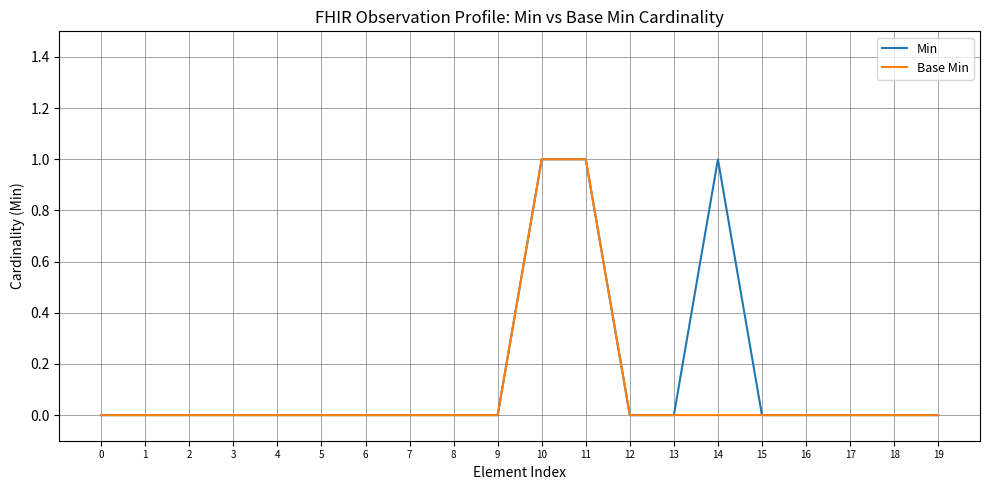

The value of Min at 4 is 1. True or false?

False